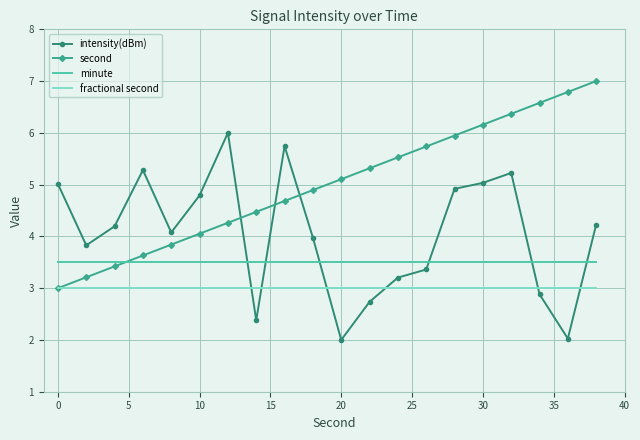

Reading right to left, what are all the values shown in this chart?

intensity(dBm): 4.2	2.0	2.9	5.2	5.0	4.9	3.4	3.2	2.7	2.0	4.0	5.7	2.4	6.0	4.8	4.1	5.3	4.2	3.8	5.0
second: 7.0	6.8	6.6	6.4	6.2	5.9	5.7	5.5	5.3	5.1	4.9	4.7	4.5	4.3	4.1	3.8	3.6	3.4	3.2	3.0
minute: 3.5	3.5	3.5	3.5	3.5	3.5	3.5	3.5	3.5	3.5	3.5	3.5	3.5	3.5	3.5	3.5	3.5	3.5	3.5	3.5
fractional second: 3.0	3.0	3.0	3.0	3.0	3.0	3.0	3.0	3.0	3.0	3.0	3.0	3.0	3.0	3.0	3.0	3.0	3.0	3.0	3.0